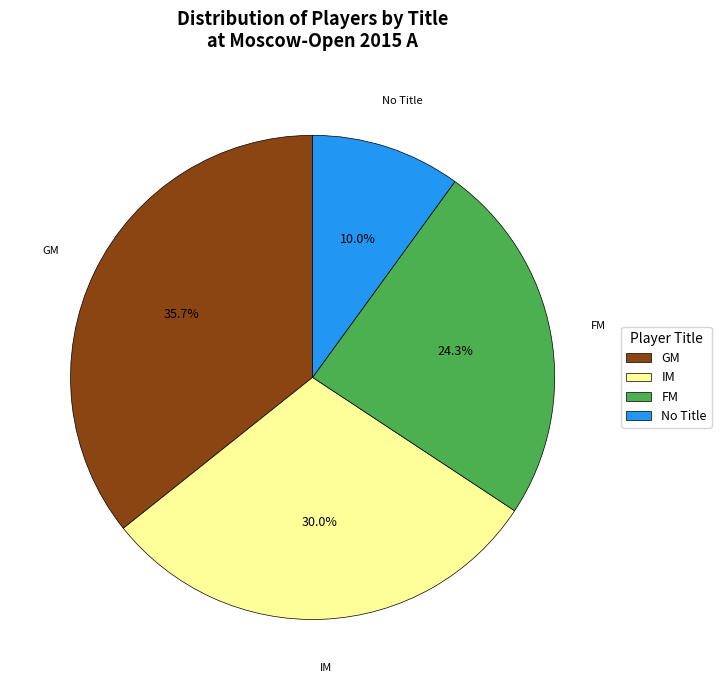

To the nearest percent, what is the average slice percentage?

25%